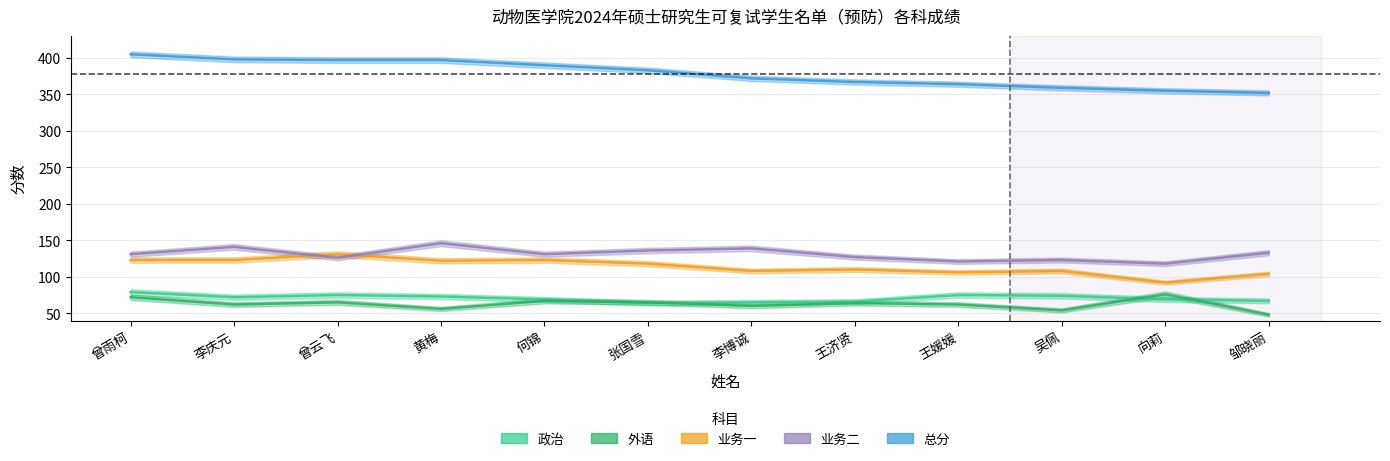

Does the chart display data point markers on the line(s)?

No